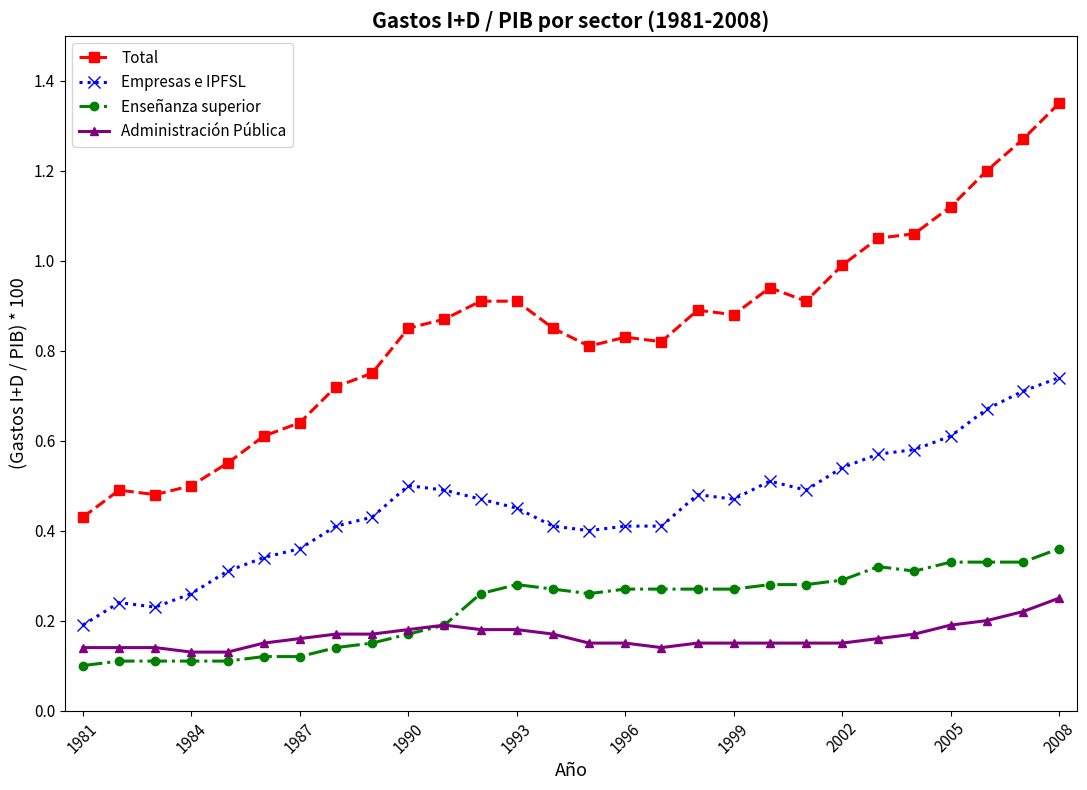

True or false: Total and Administración Pública cross at least once.

False